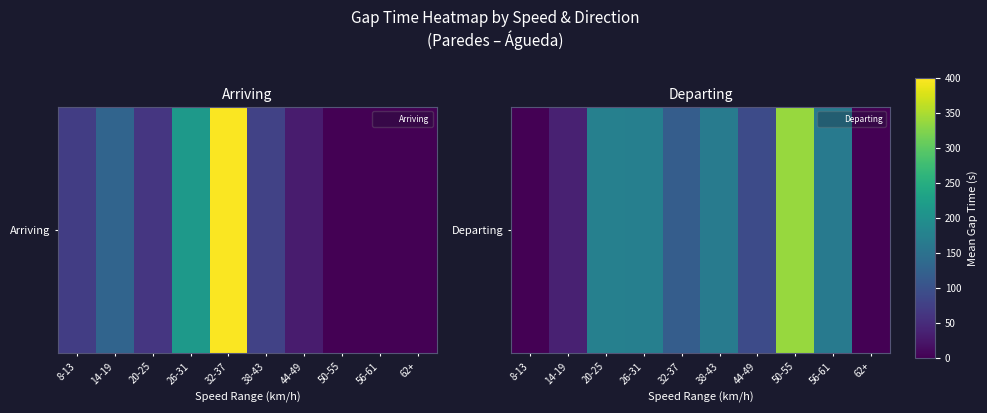

Rank the categories by value from lowest to highest.

8-13, 62+, 14-19, 44-49, 32-37, 56-61, 38-43, 26-31, 20-25, 50-55